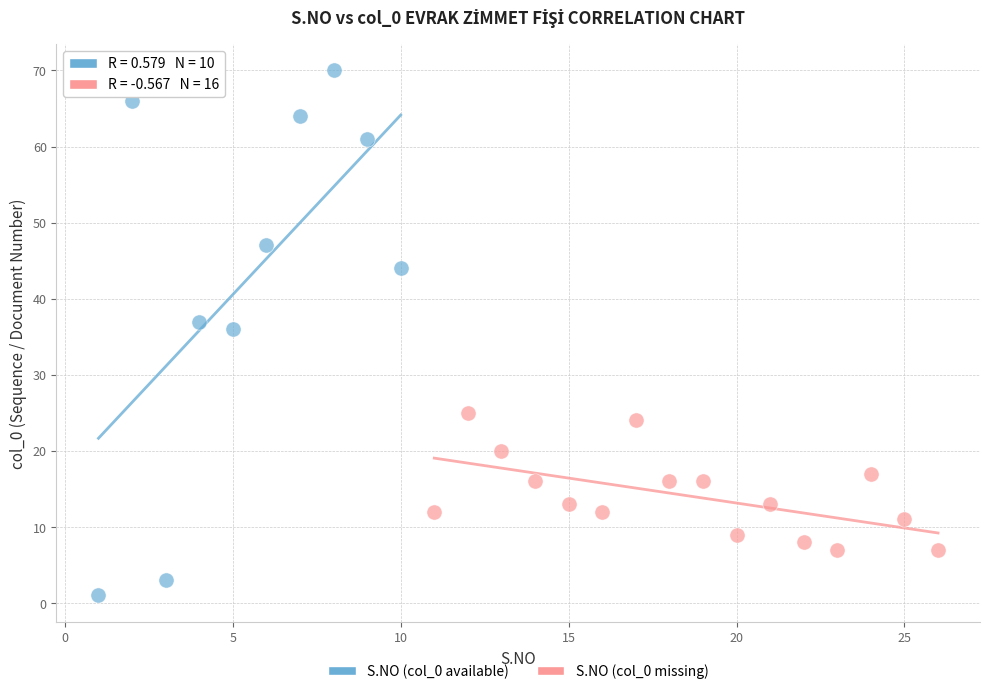

Which series contains the highest Y value?

S.NO (col_0 available)